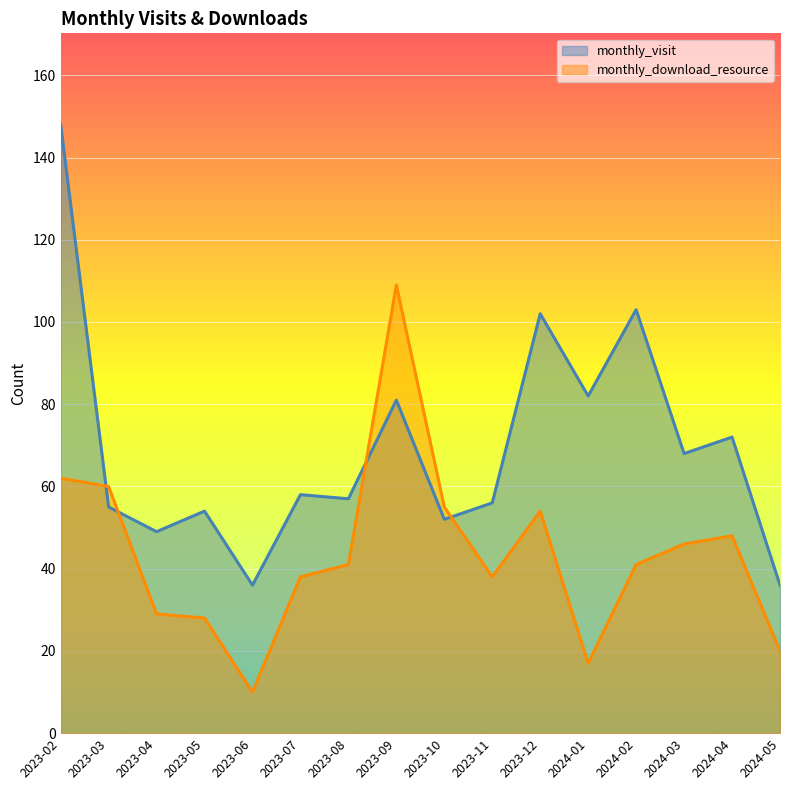

Is the value of monthly_download_resource at 2023-08 greater than the value of monthly_visit at 2024-03?

No